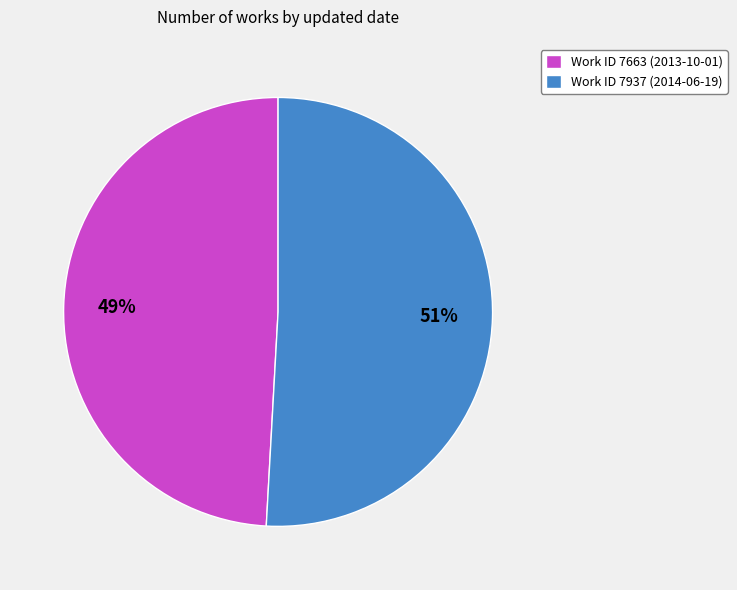

Rank the categories by value from lowest to highest.

Work ID 7663 (2013-10-01), Work ID 7937 (2014-06-19)